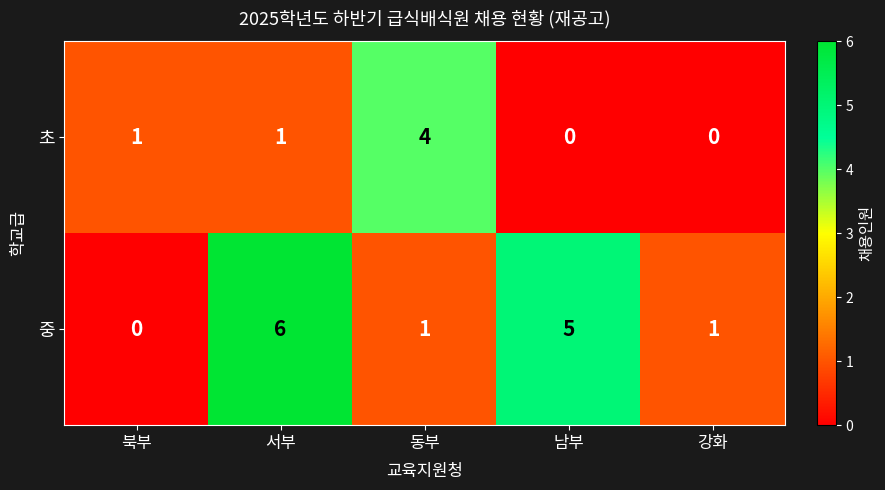

Which label corresponds to the largest value in the chart?

서부